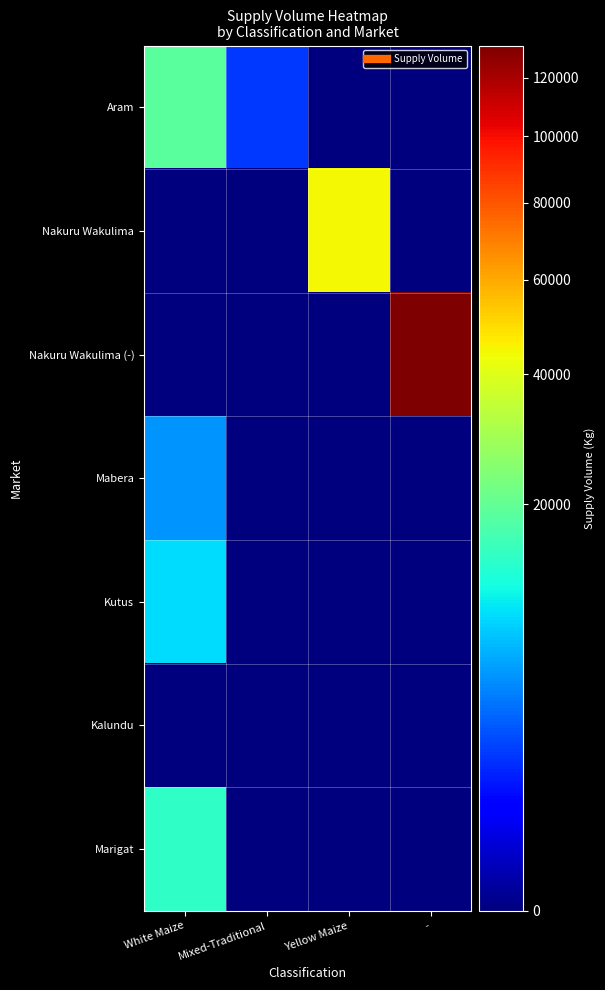

What is the greatest value displayed?

132000